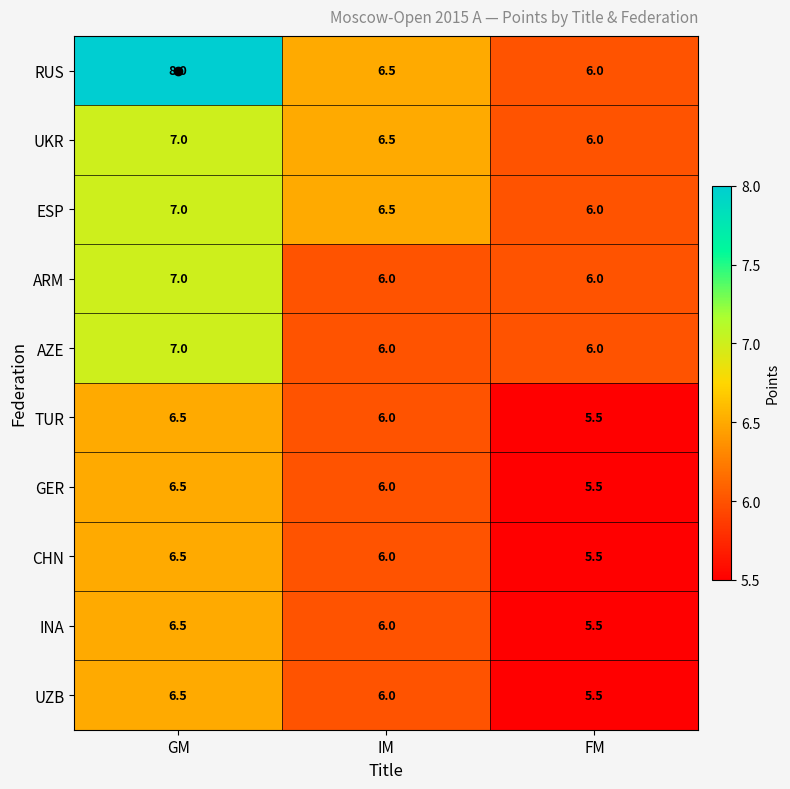

Which series has the largest total across all categories?

RUS